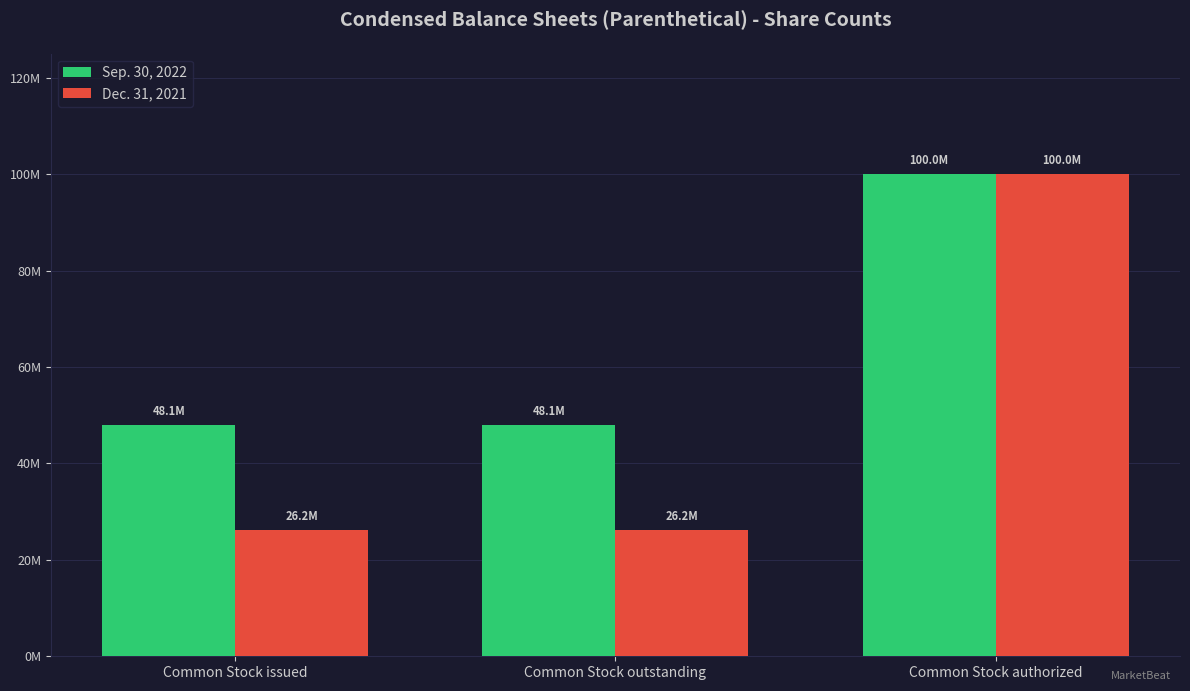

List the series in order of their overall mean, highest first.

Sep. 30, 2022, Dec. 31, 2021